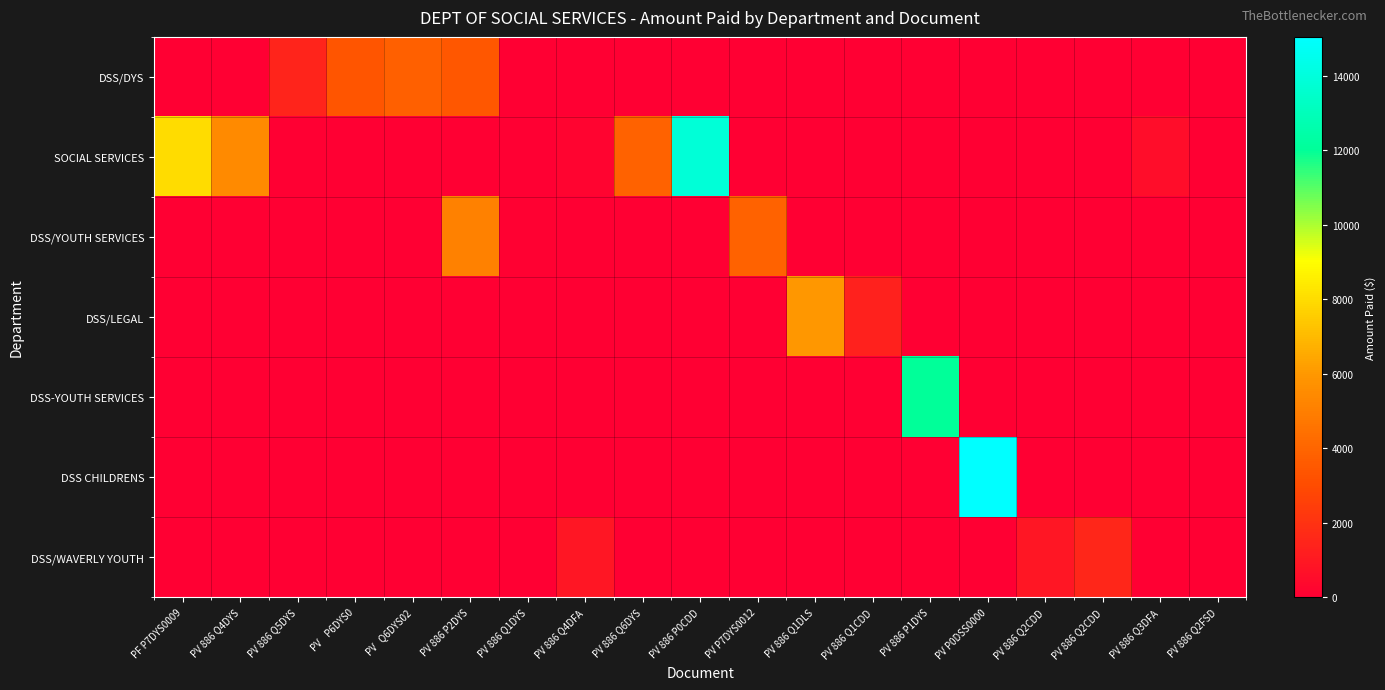

Rank the series by their maximum value, from highest to lowest.

DSS CHILDRENS, SOCIAL SERVICES, DSS-YOUTH SERVICES, DSS/LEGAL, DSS/YOUTH SERVICES, DSS/DYS, DSS/WAVERLY YOUTH